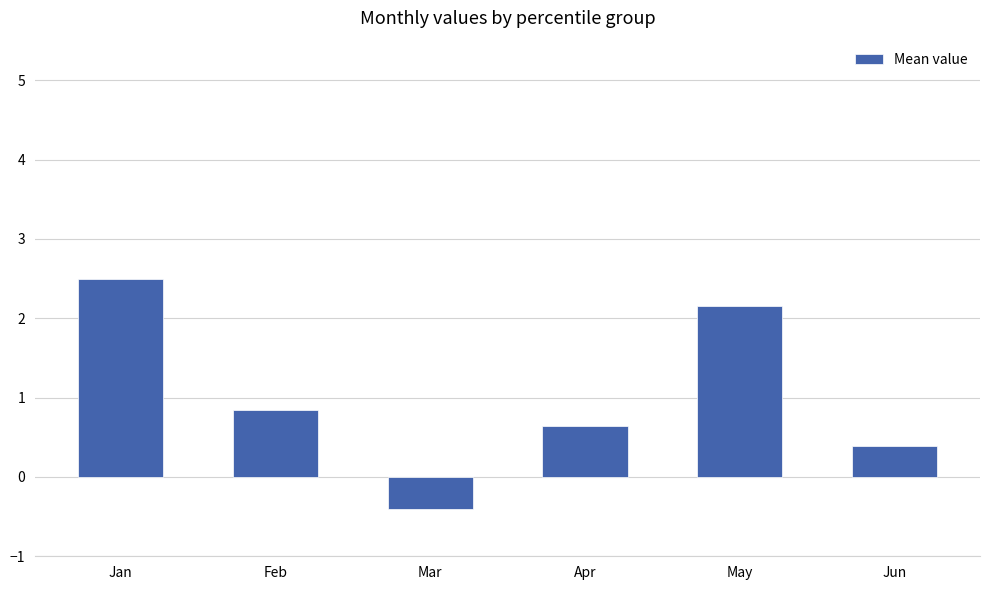

Read the value at Jan.

2.5